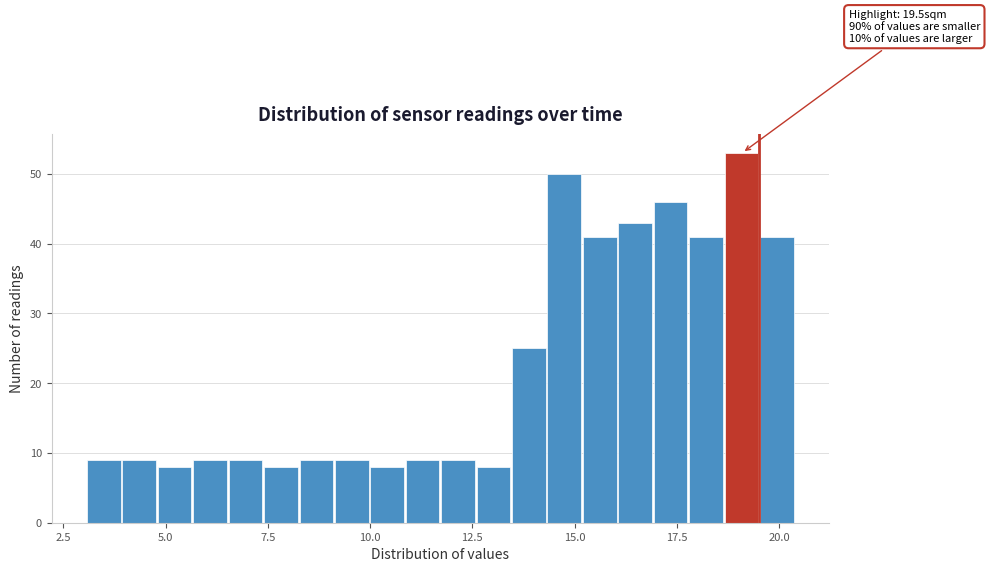

Read against the x-axis, roughly where is the centre of the tallest bar?

19.0